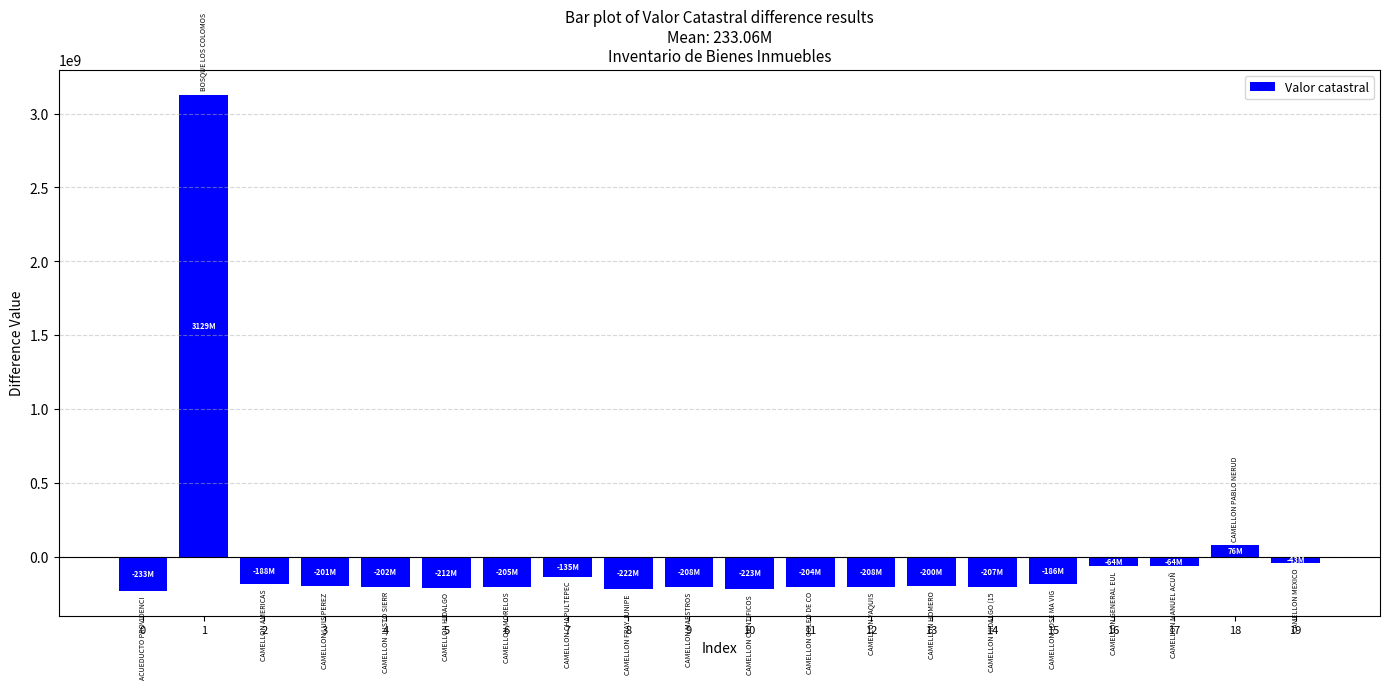

What is the minimum value shown in the chart?

-232963856.1